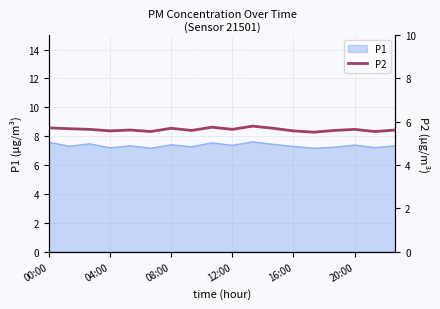

What is the difference between the values at 00:00 and 7?

0.1